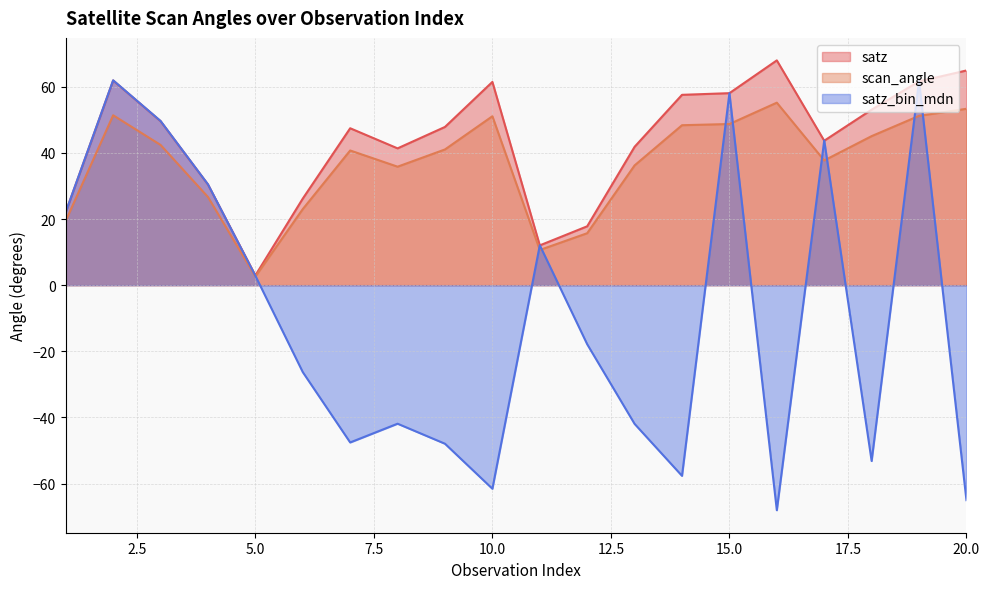

True or false: satz has a value of 77.8 at 17.

False